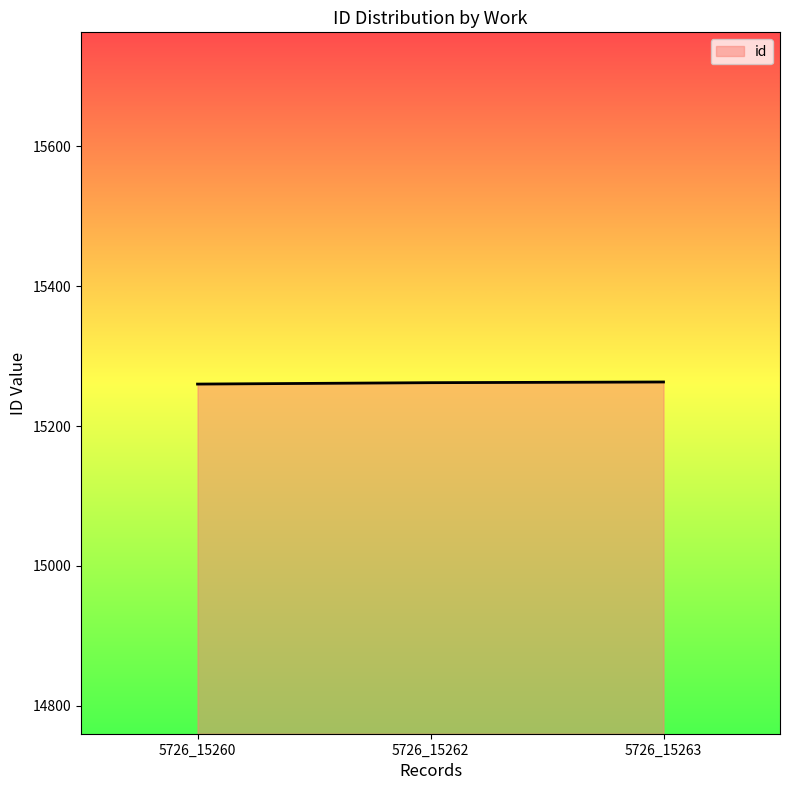

Count the number of data series in this chart.

1